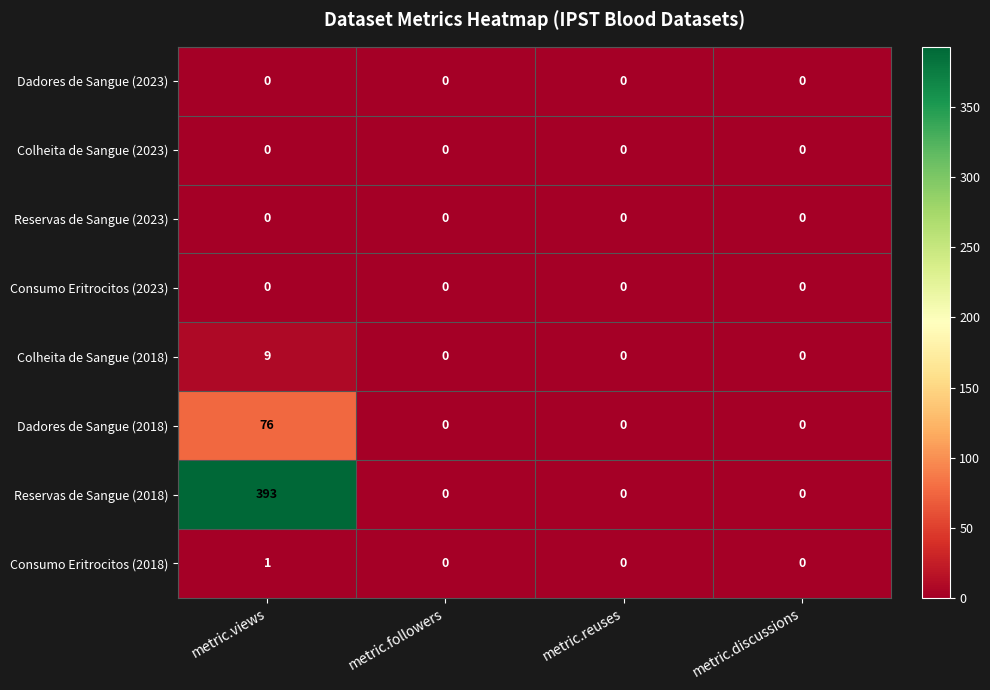

How many series are shown in this chart?

8